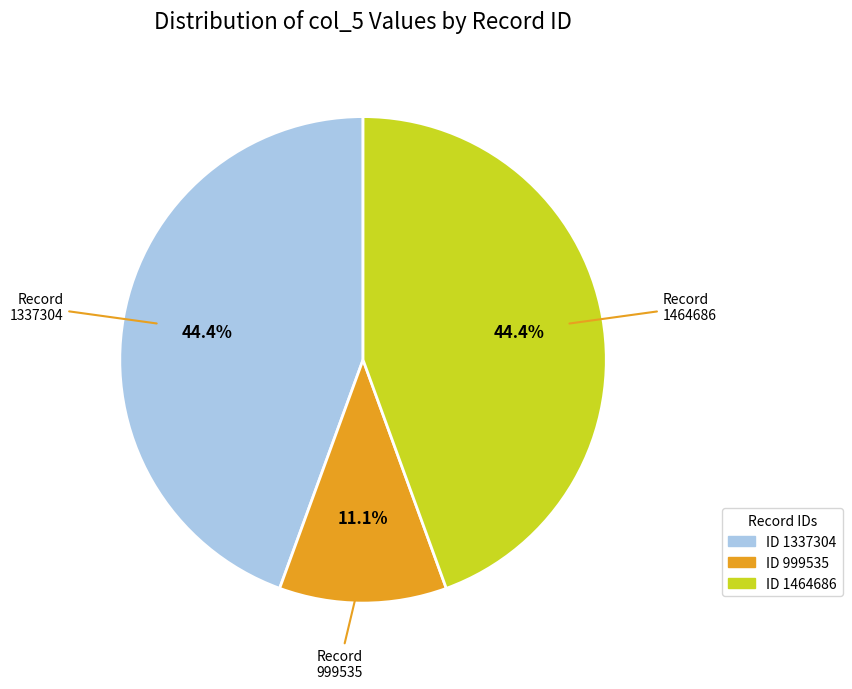

Does any single category account for the majority?

No